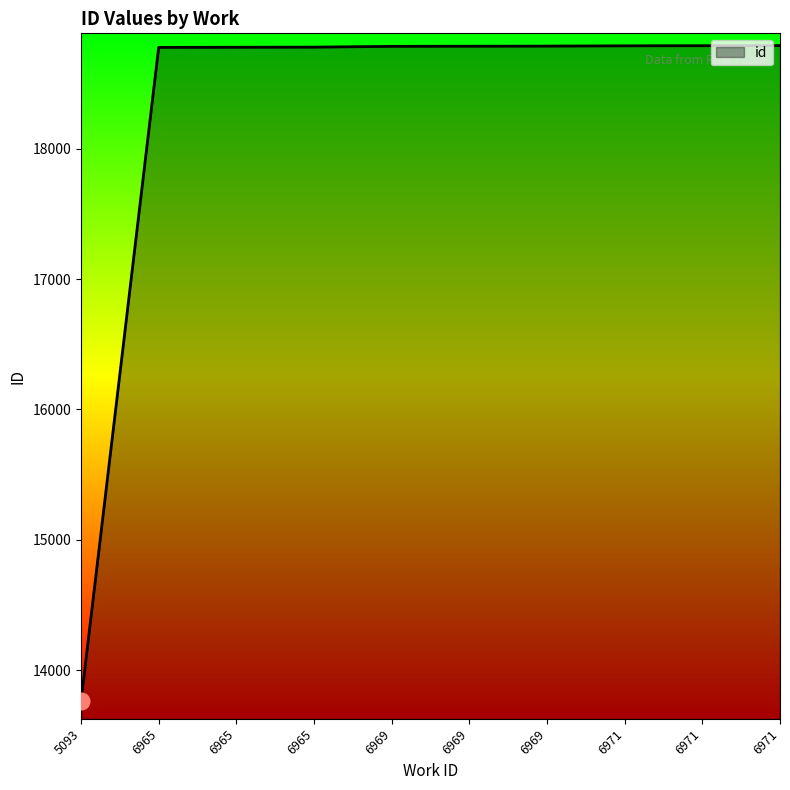

How many lines are shown in the chart?

1